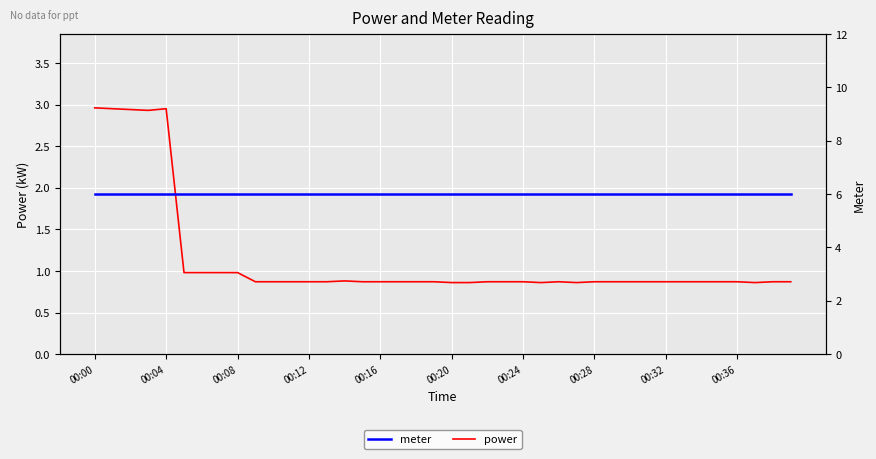

Is it true that power equals 0.2 at 14?

False